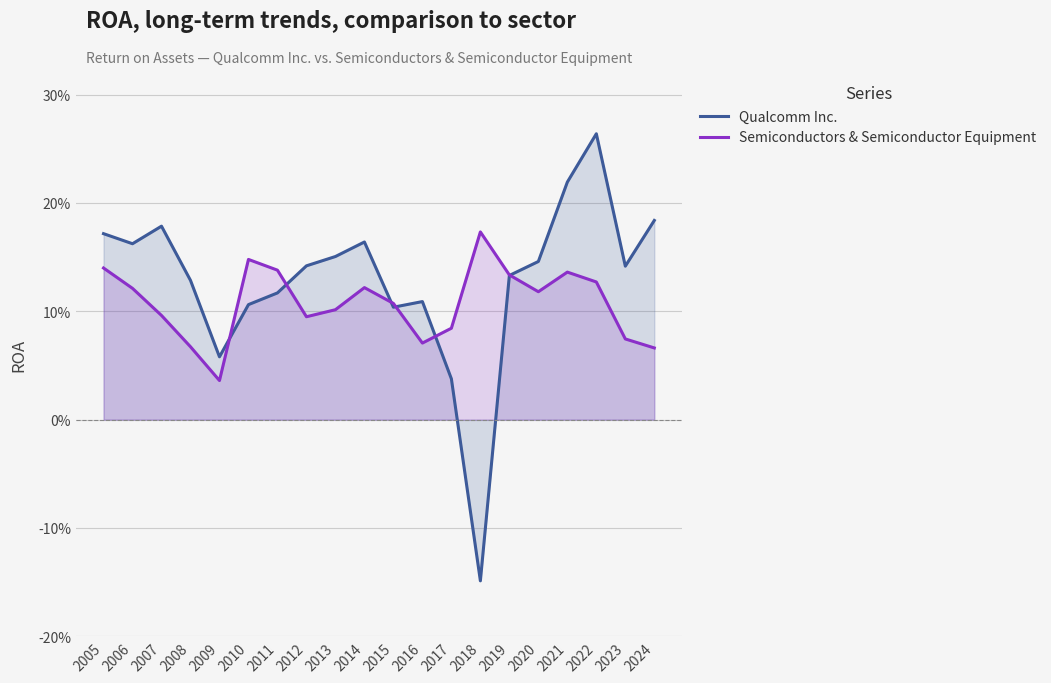

How many values in the Qualcomm Inc. series exceed 0?

19